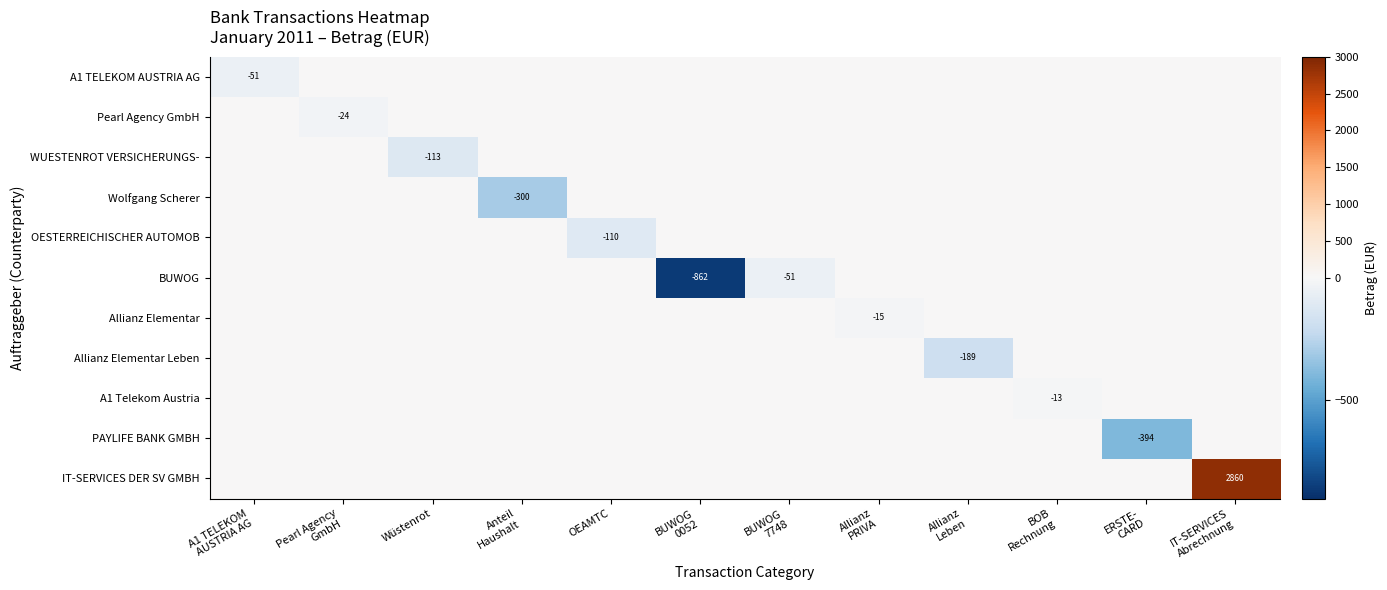

At which label is IT-SERVICES DER SV GMBH closest to 1429?

A1 TELEKOM AUSTRIA AG